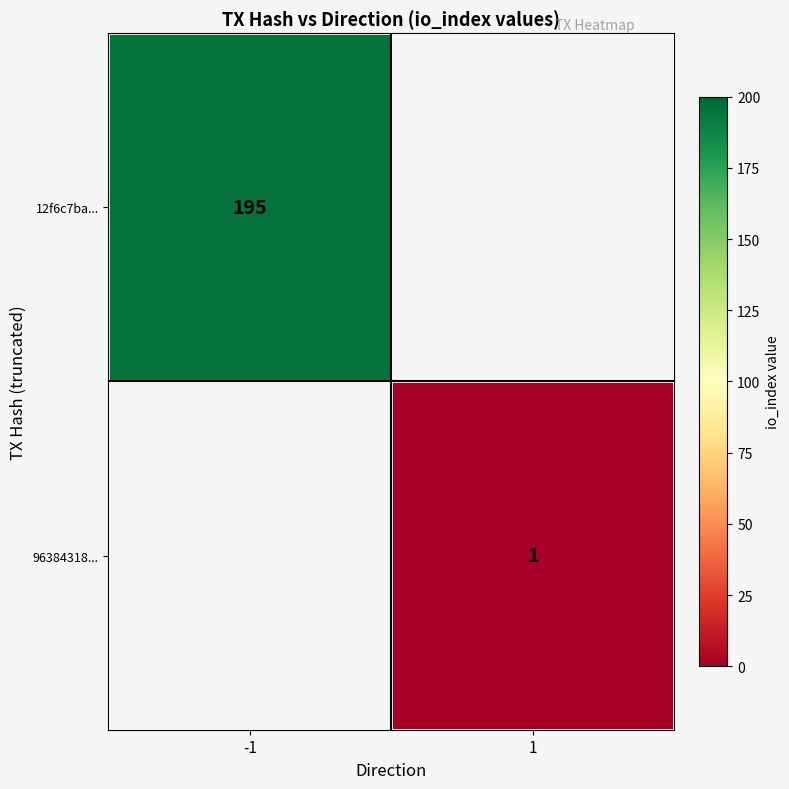

Is it true that 12f6c7ba... equals 195 at -1?

True